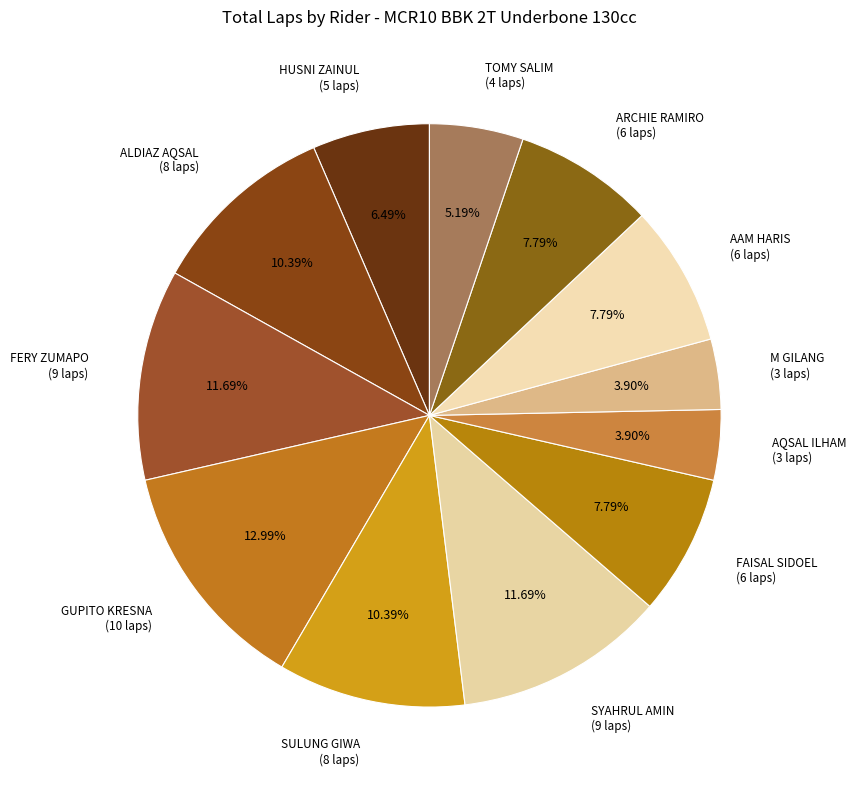

Do FERY ZUMAPO (9 laps) and AAM HARIS (6 laps) together represent more than half of the pie?

No